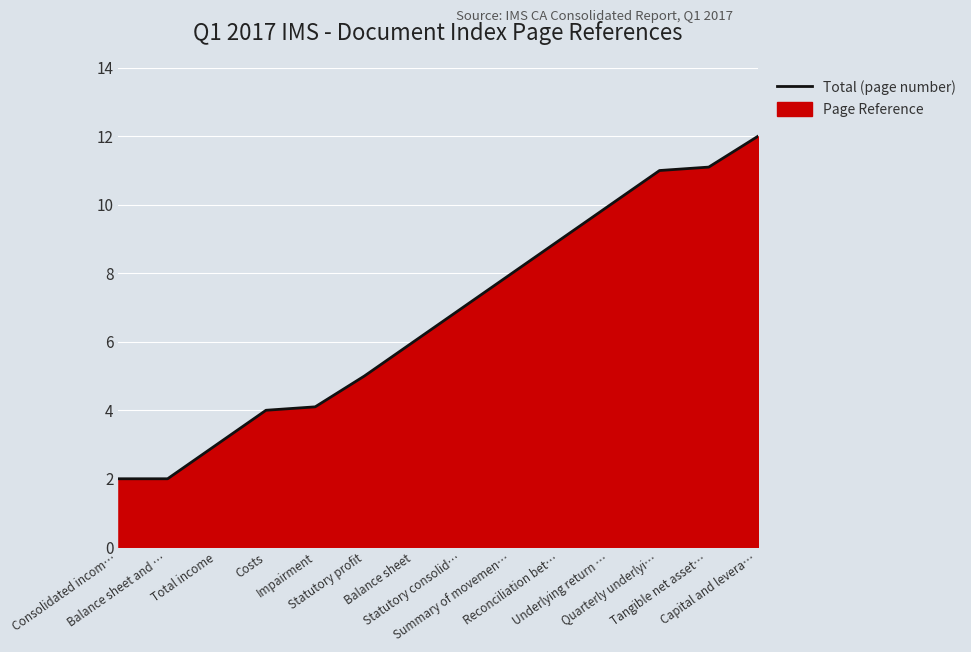

What is the ratio of the value at Underlying return … to the value at Capital and levera…?

0.8